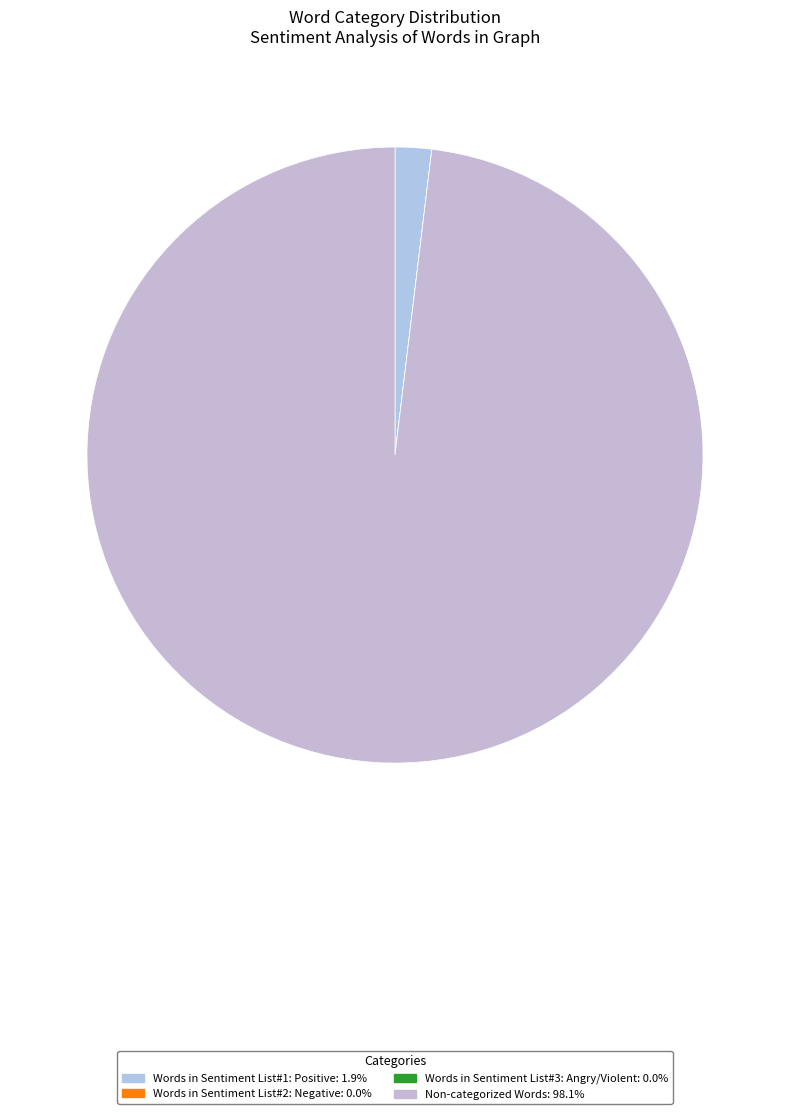

What is the smallest slice in the pie chart?

Words in Sentiment List#2: Negative